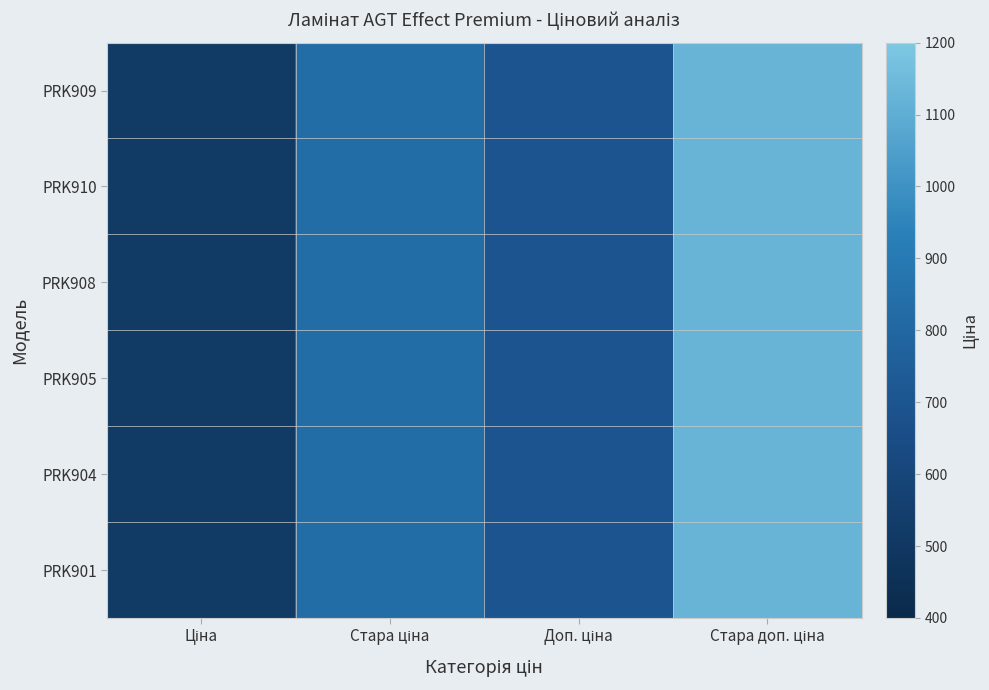

Which has a higher value, Стара доп. ціна or Доп. ціна?

Стара доп. ціна